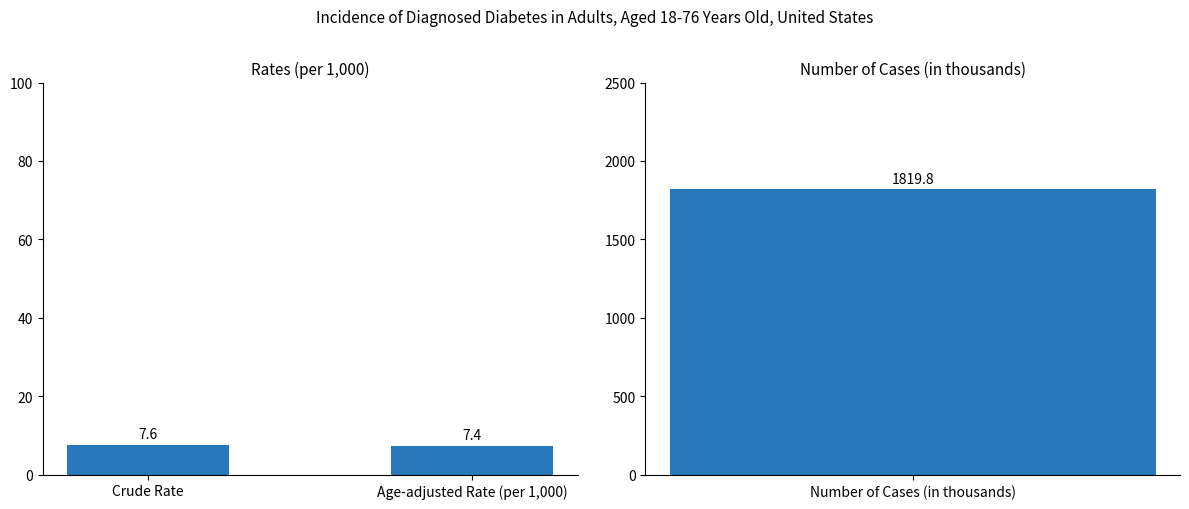

Read the value at Age-adjusted Rate (per 1,000).

7.4